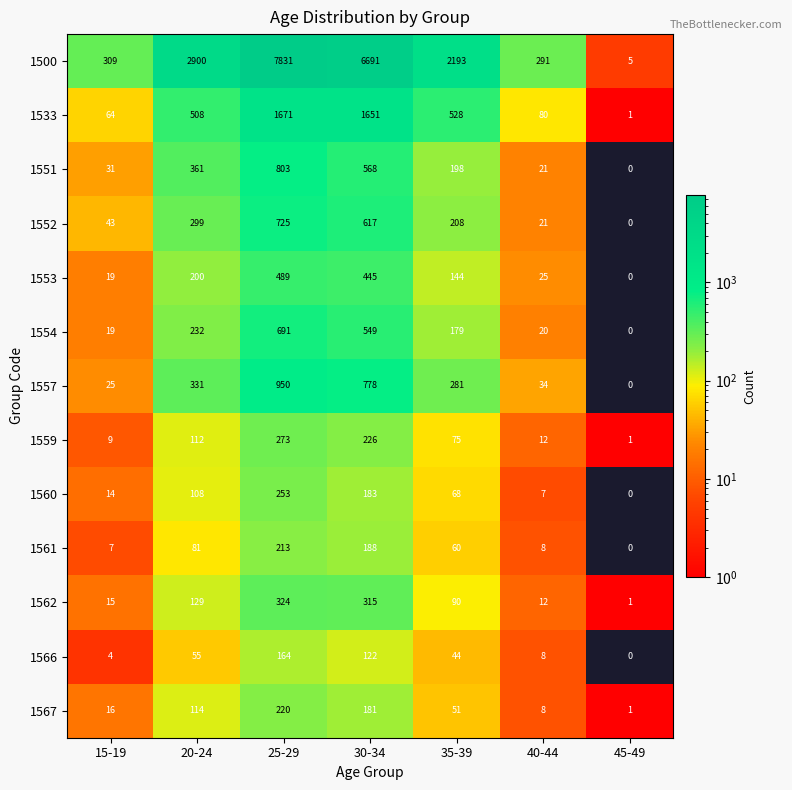

At how many categories does at least one series exceed 3751?

2